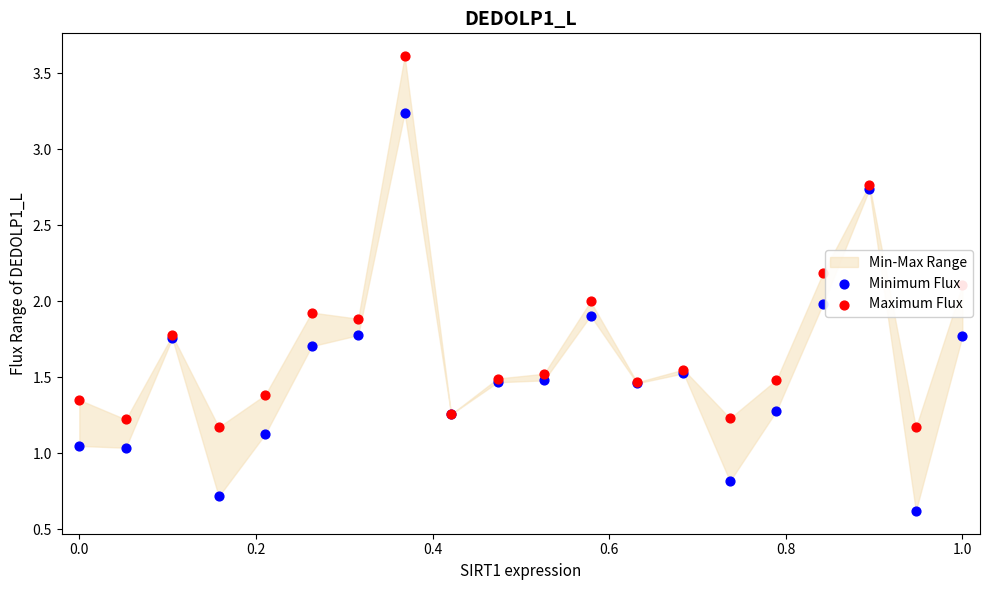

Which series has the largest Y range (max minus min)?

Minimum Flux